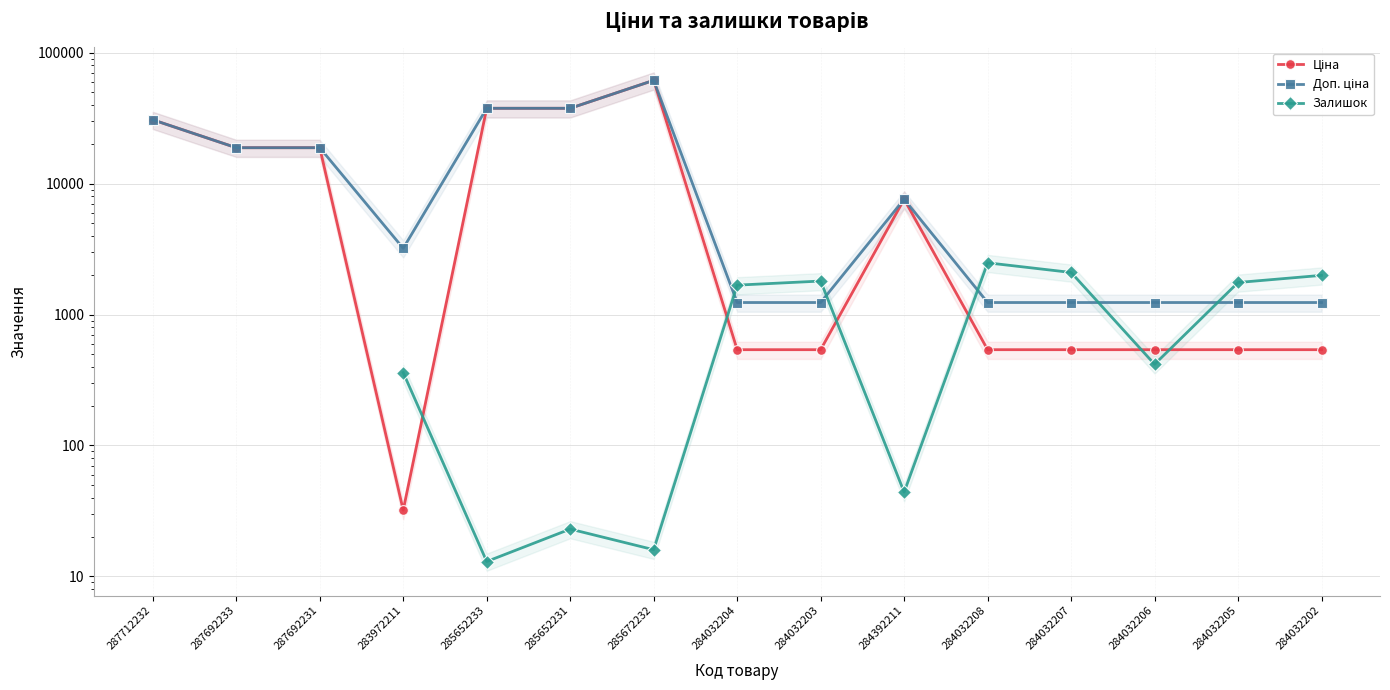

What are all the series names shown in the legend?

Ціна, Доп. ціна, Залишок